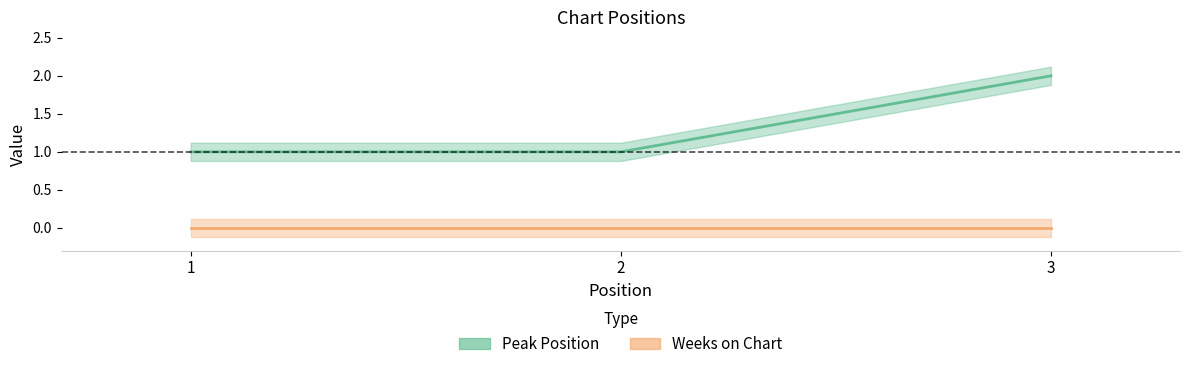

Reading left to right, transcribe all the data shown in this chart.

1=1	2=1	3=2